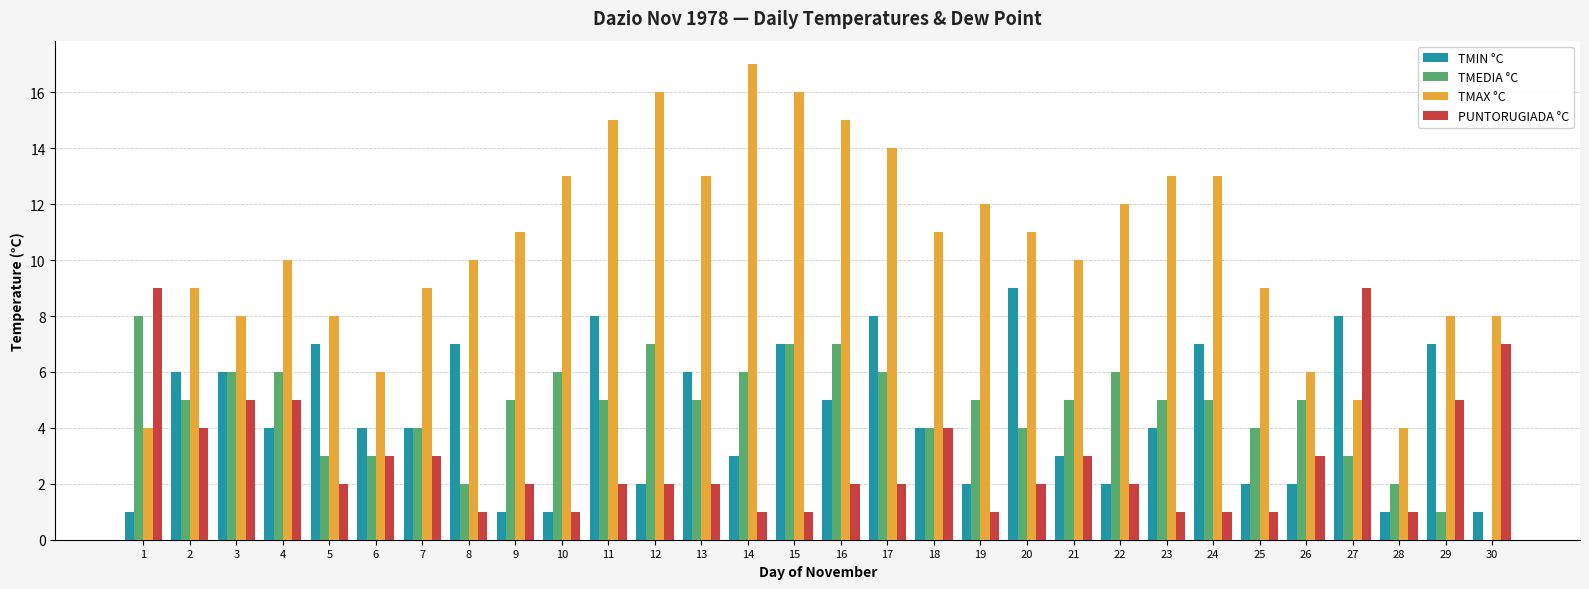

Read the TMAX °C value at 14.

17